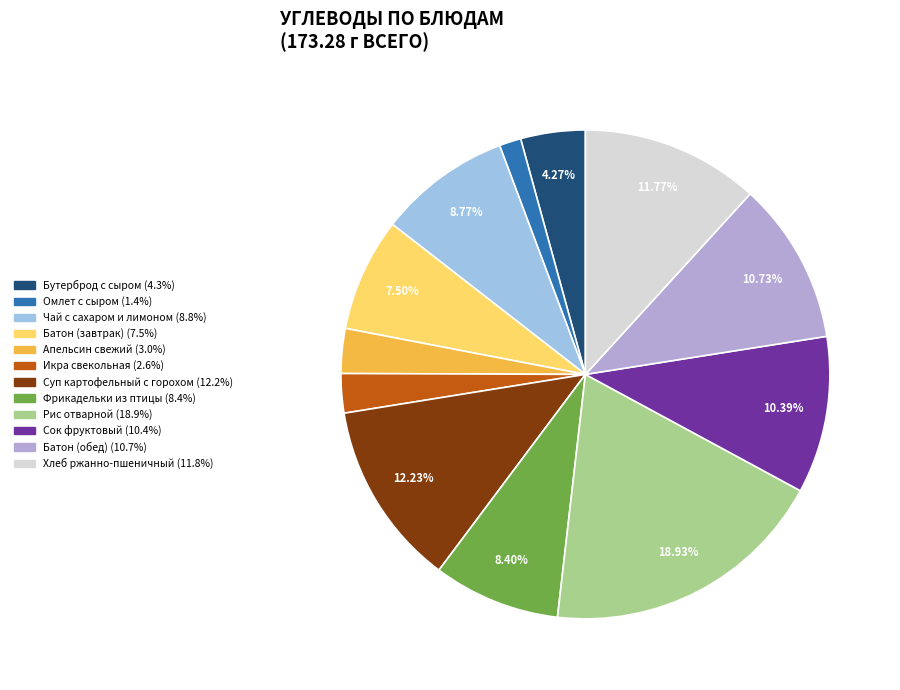

Is Рис отварной the majority of the pie?

No